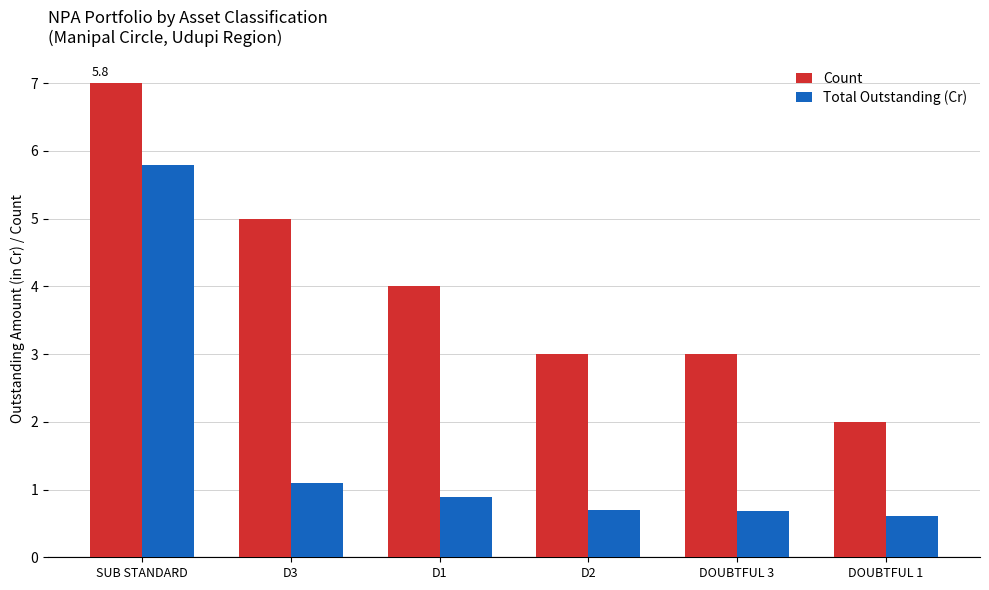

List the series in order of their overall mean, lowest first.

Total Outstanding (Cr), Count